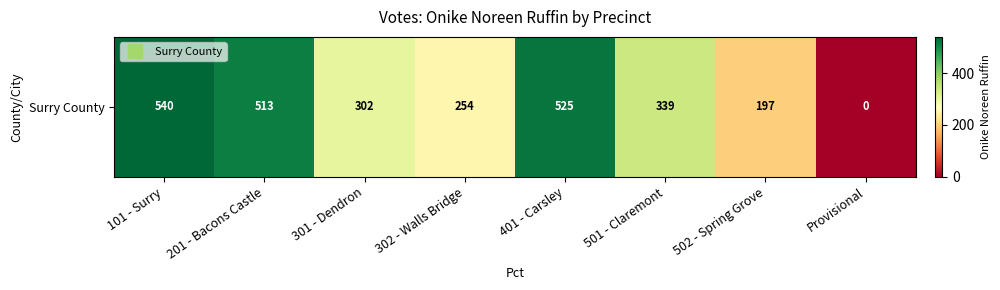

What is the approximate value at 302 - Walls Bridge?

254